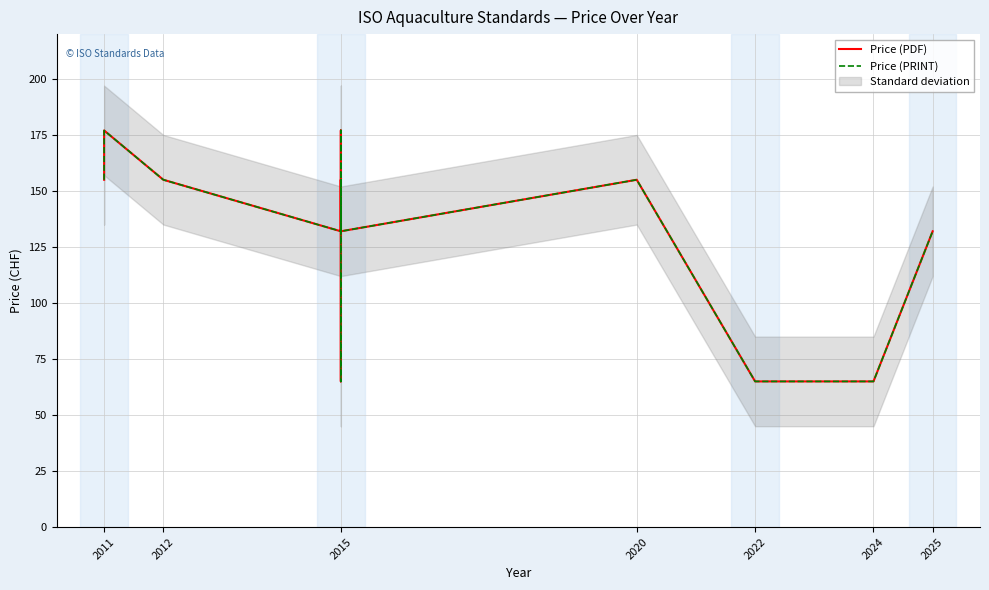

What is the average value of the Price (PDF) series?

131